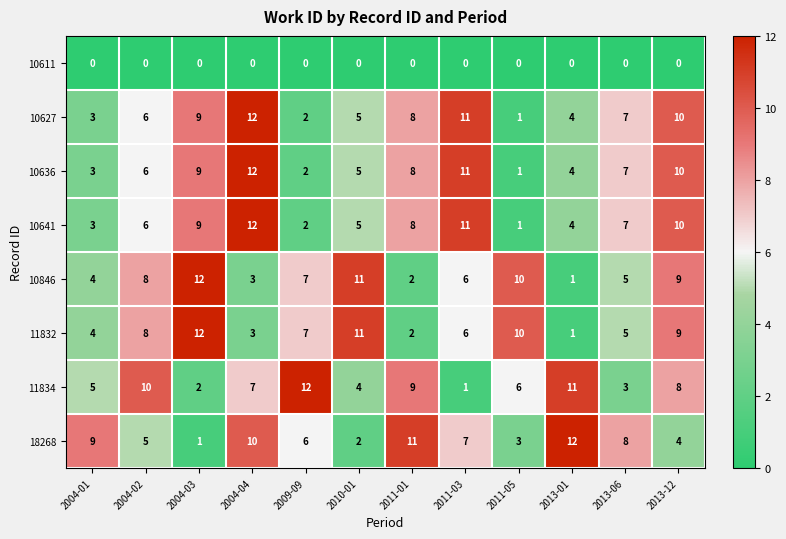

Which category has the lowest value in the 18268 series?

2004-03